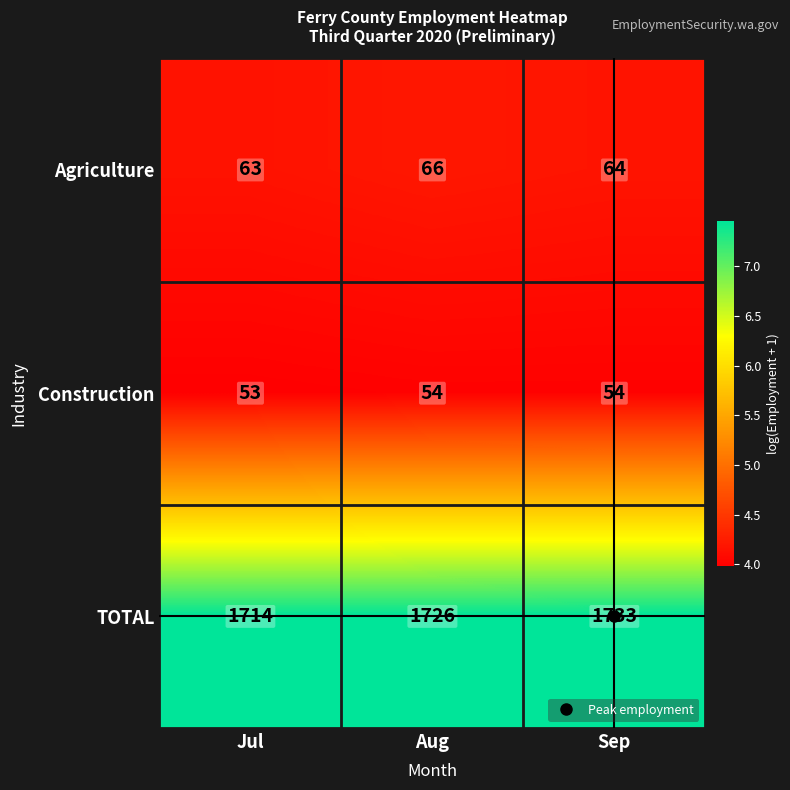

Is it true that Agriculture equals 37 at Aug?

False